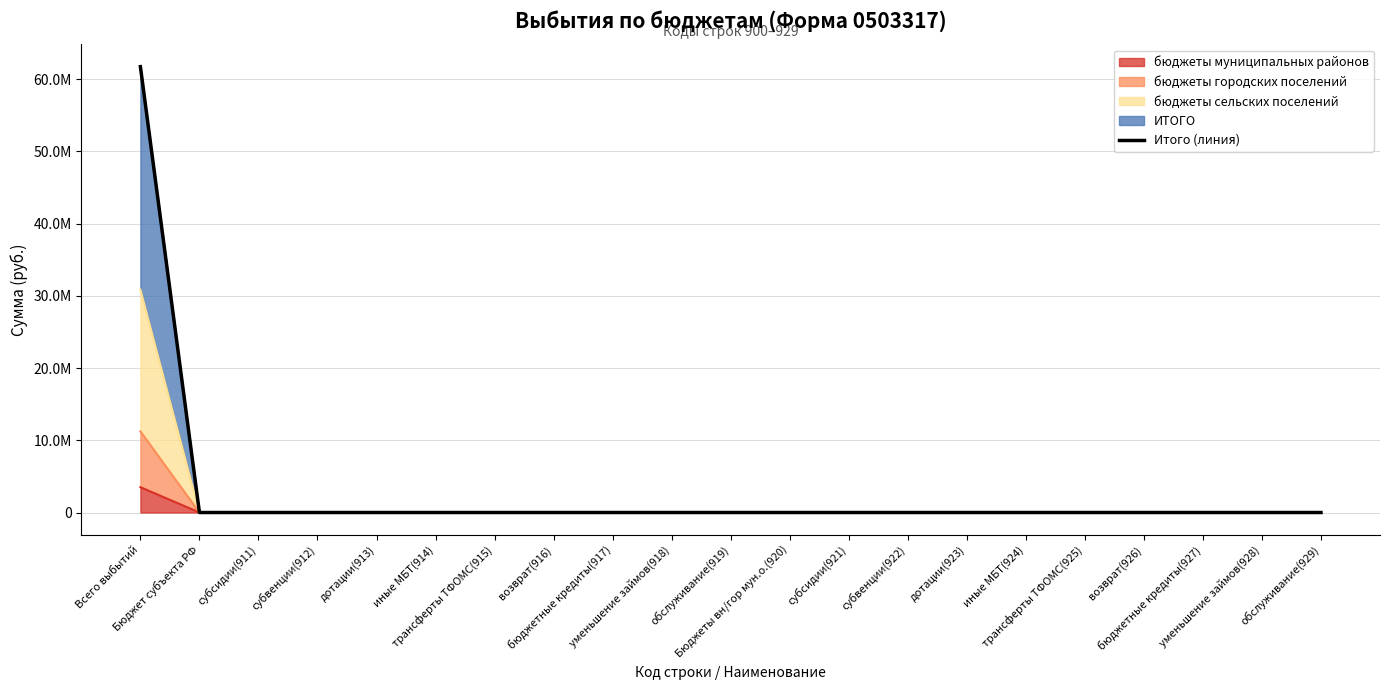

True or false: there are more than 1 points higher than both neighbors.

False